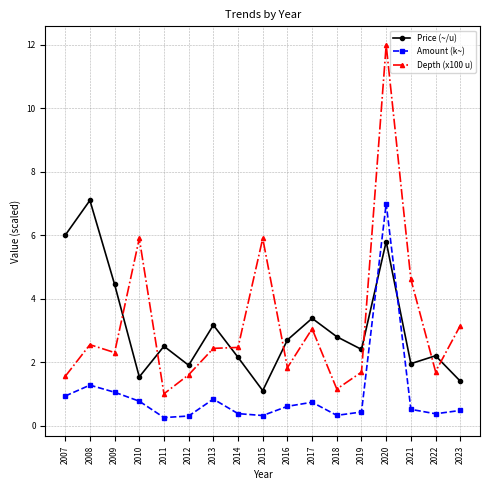

At how many categories does at least one series exceed 5?

5